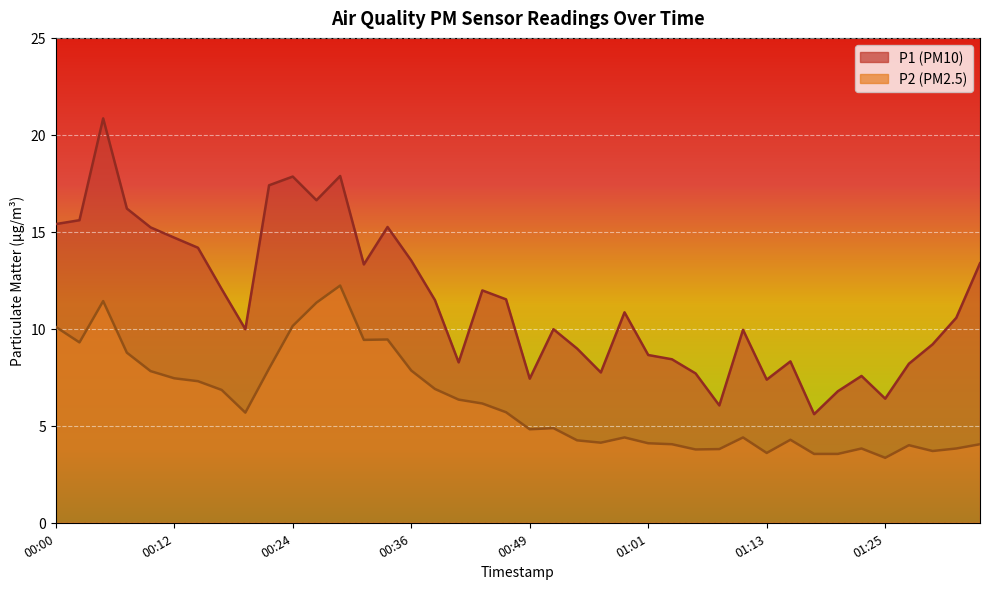

Is the value of P1 at 00:54 greater than the value of P2 at 00:56?

Yes